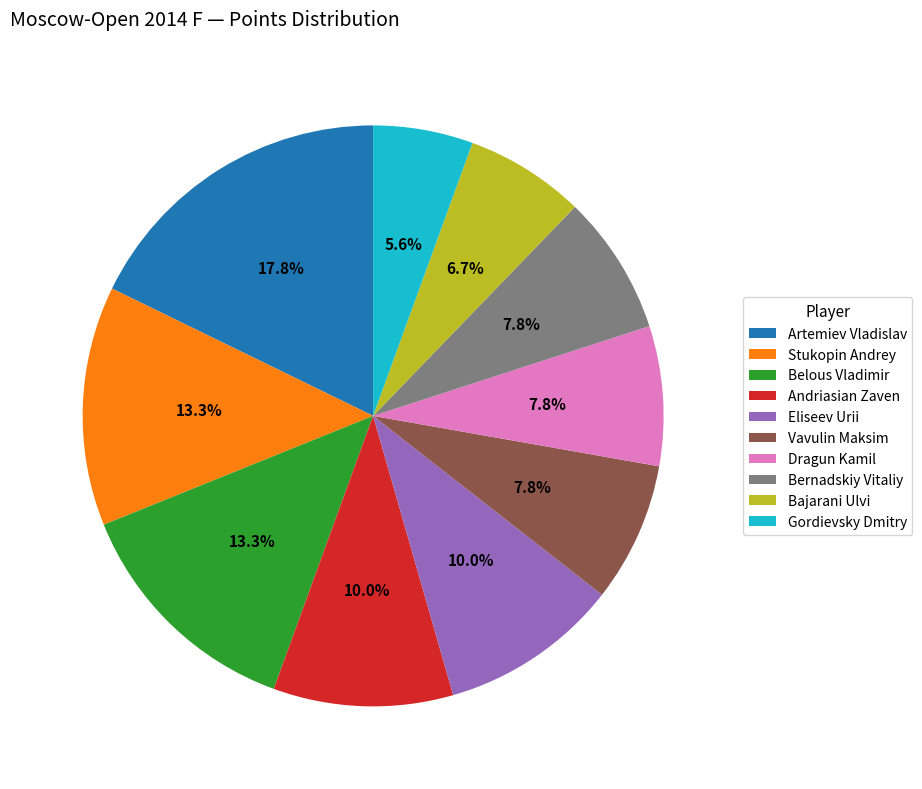

True or false: Vavulin Maksim accounts for 45% of the total.

False